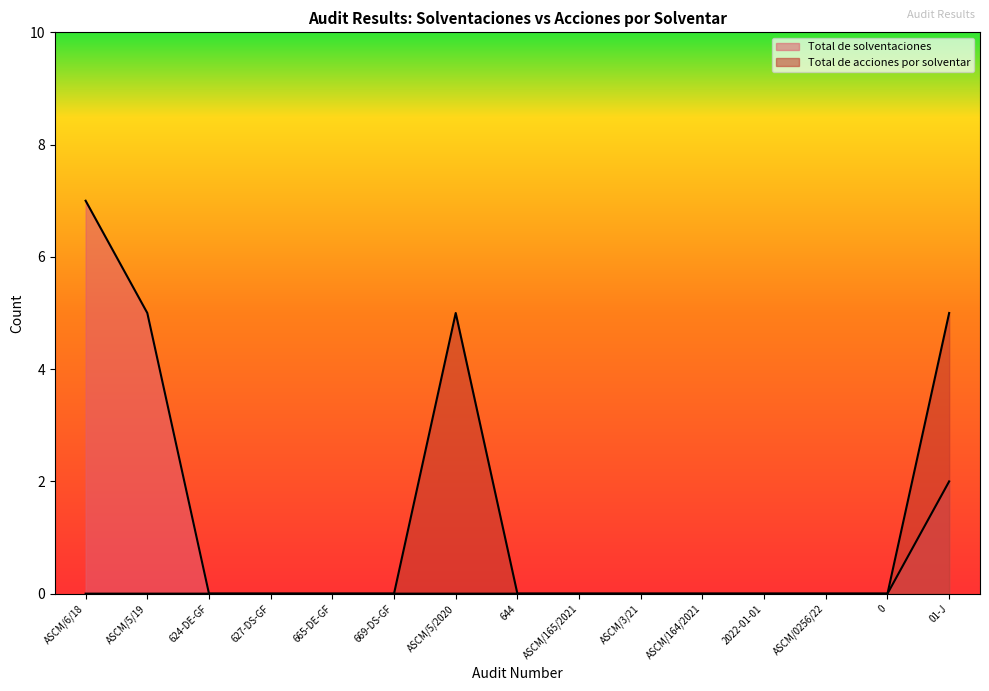

Does the chart have visible grid lines?

No